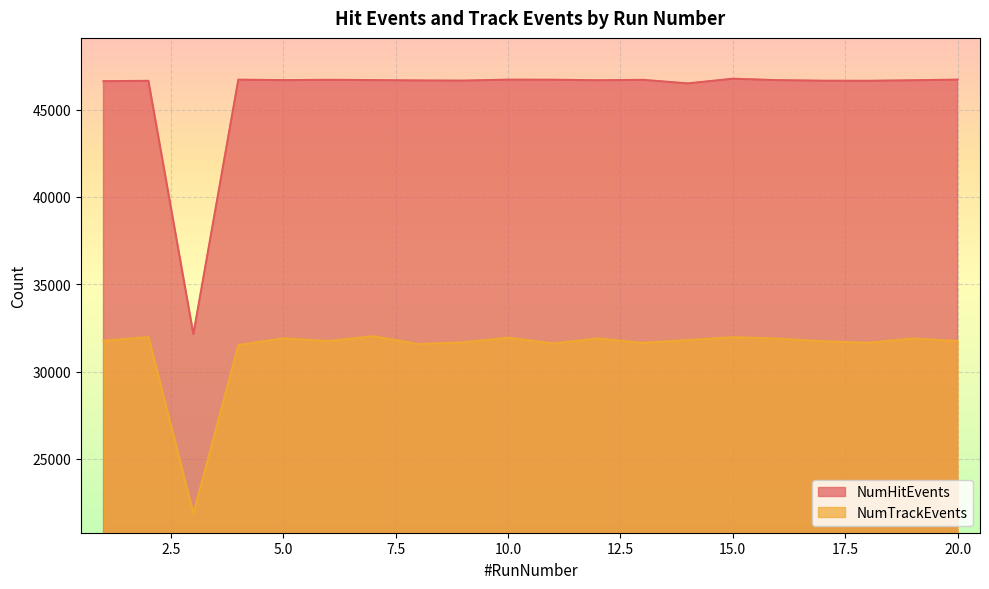

What is the difference between the NumHitEvents values at 3 and 8?

14522